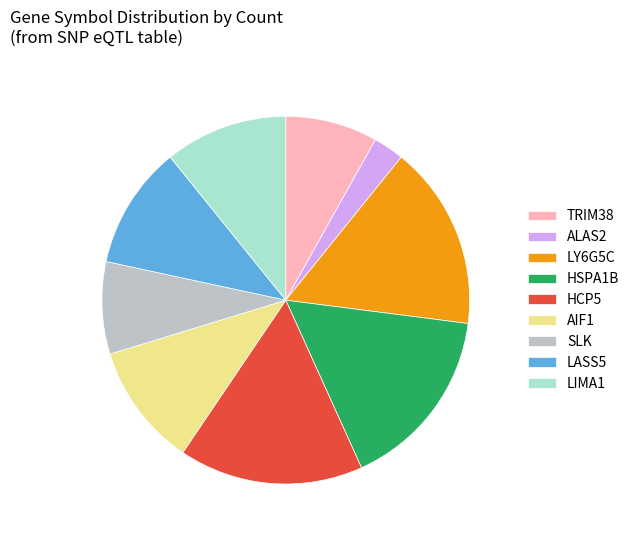

How many segments does this pie chart have?

9